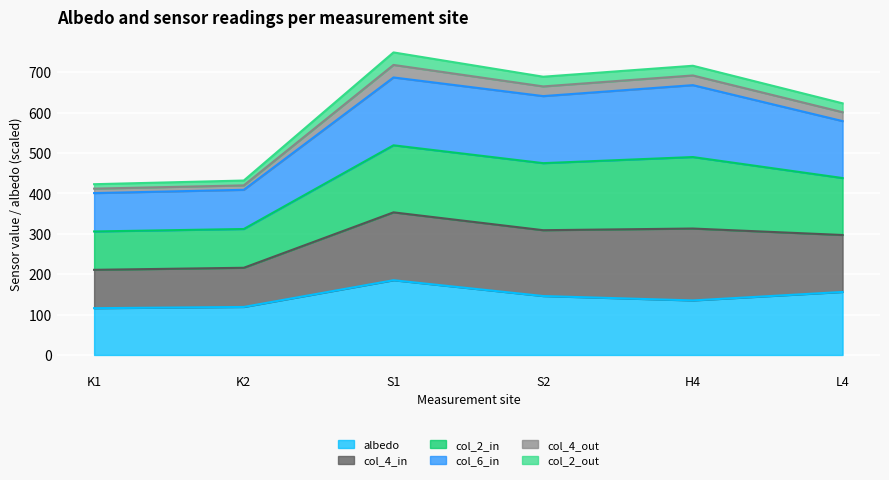

What is the highest value of the albedo series?

185.1